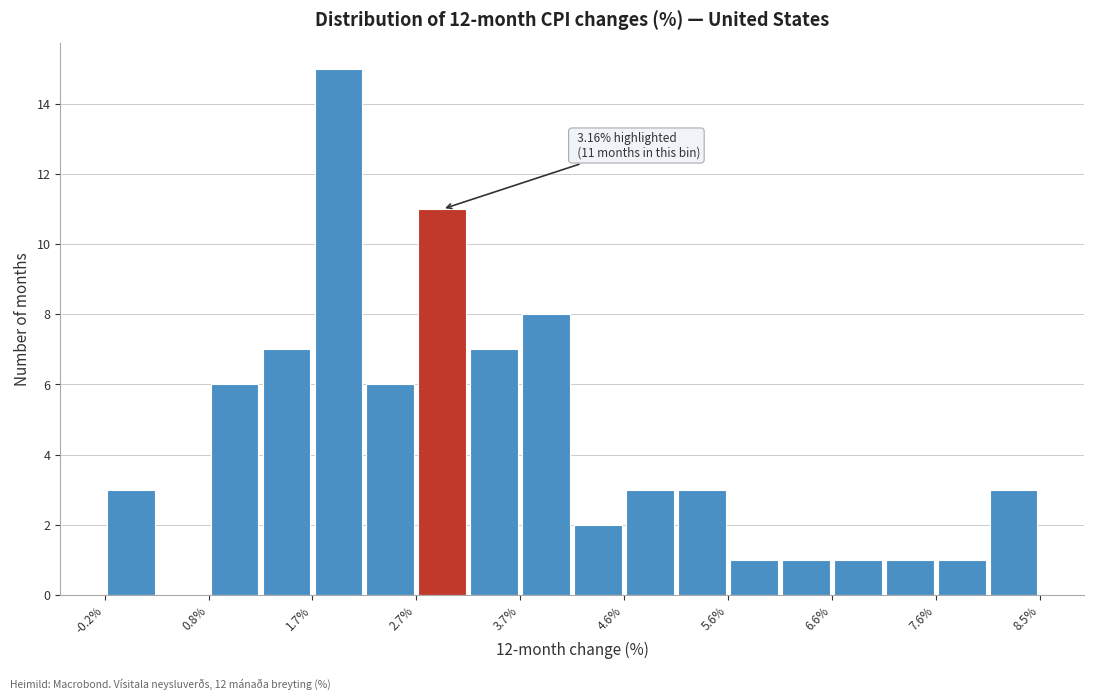

Over which range of the x-axis is the bar tallest?

1.7 to 2.2